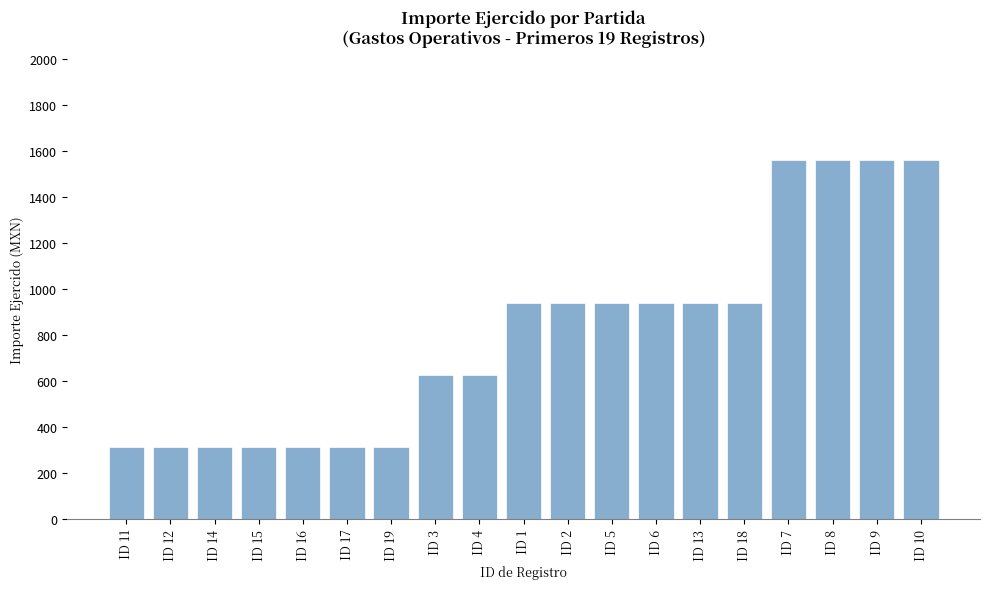

Are the bars grouped side by side (vs. stacked)?

No